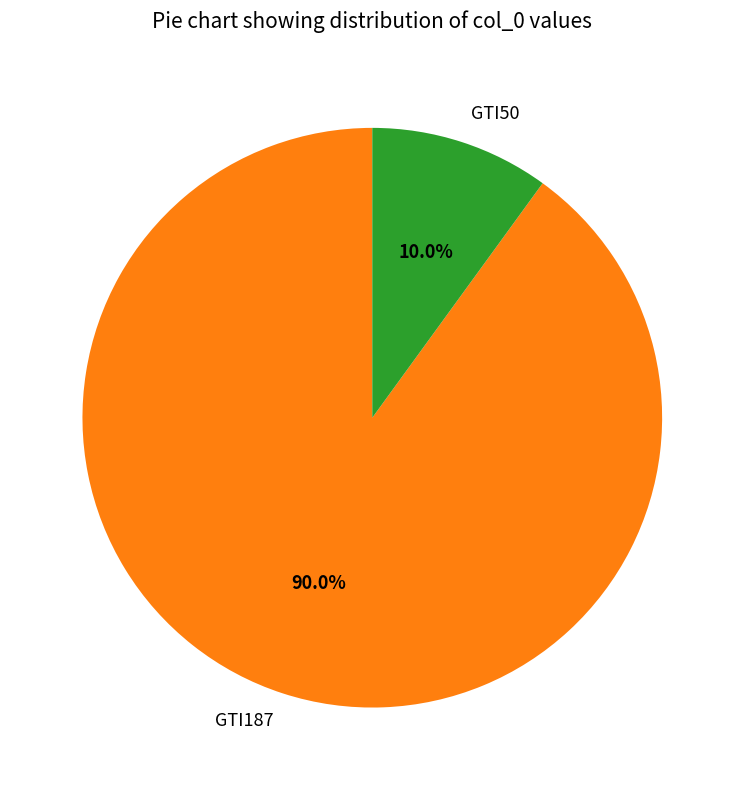

How many segments does this pie chart have?

2